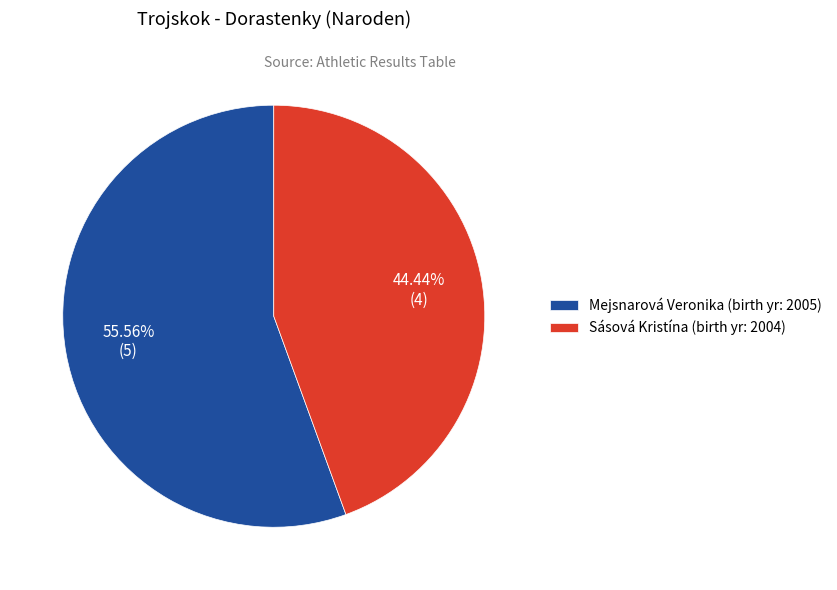

Approximately how many times larger is the value at Sásová Kristína (birth yr: 2004) compared to Mejsnarová Veronika (birth yr: 2005)?

0.8